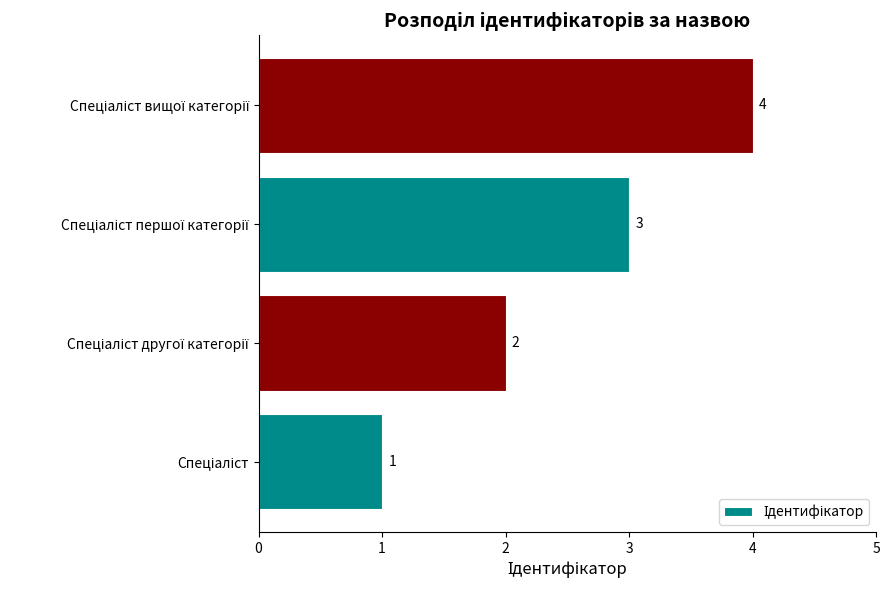

What is the maximum value shown in the chart?

4